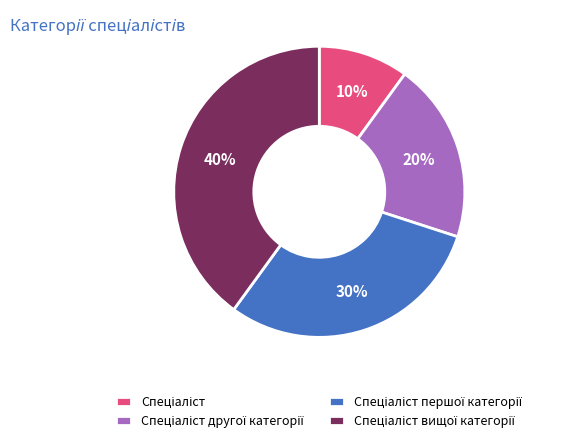

Is there a majority slice in this chart?

No